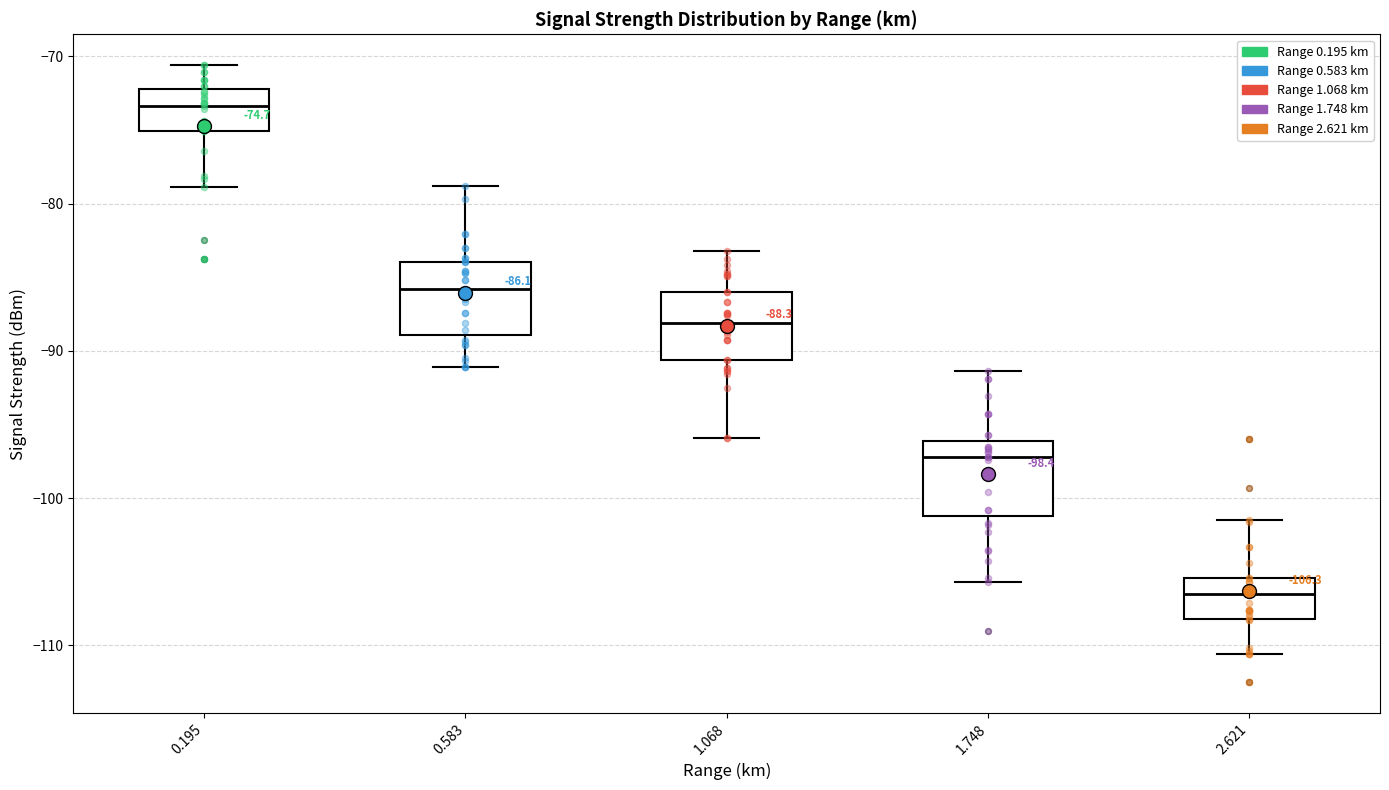

Which box has the lowest median line?

2.621